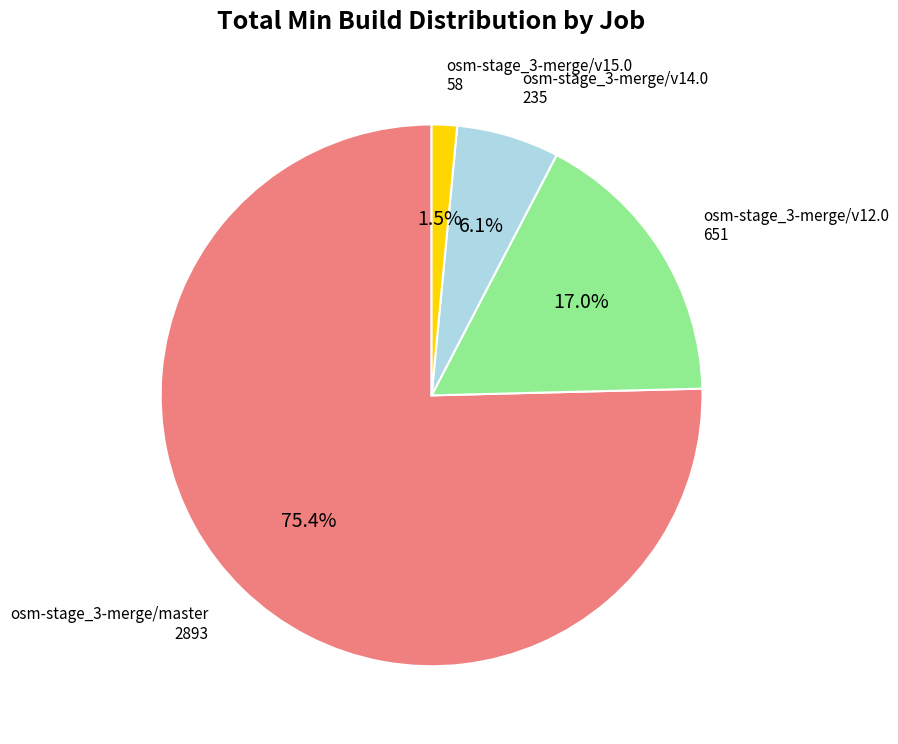

Is it true that osm-stage_3-merge/v14.0 is 6% of the pie?

True